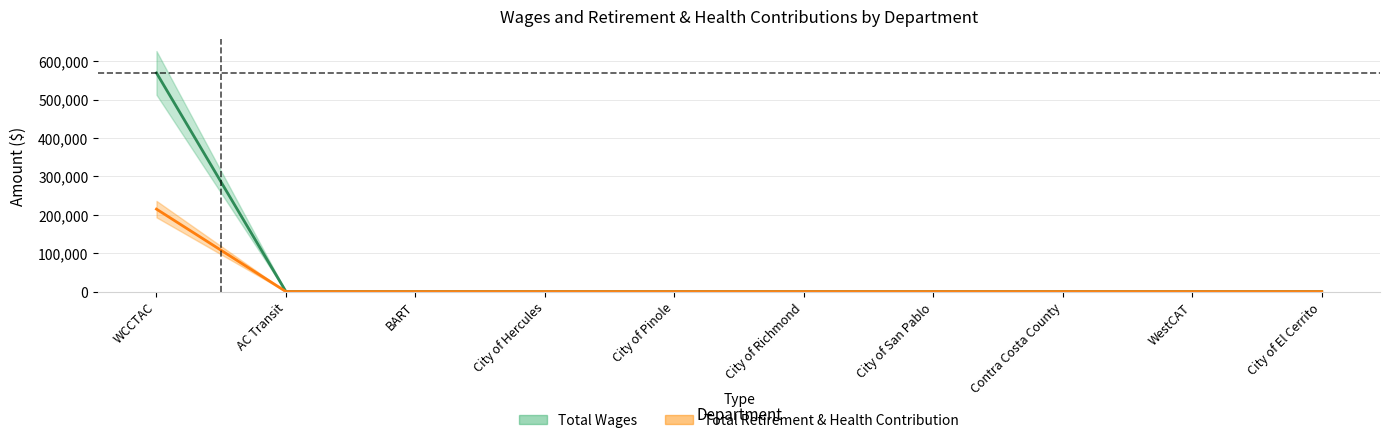

Rank the series by their maximum value, from highest to lowest.

Total Wages, Total Retirement & Health Contribution